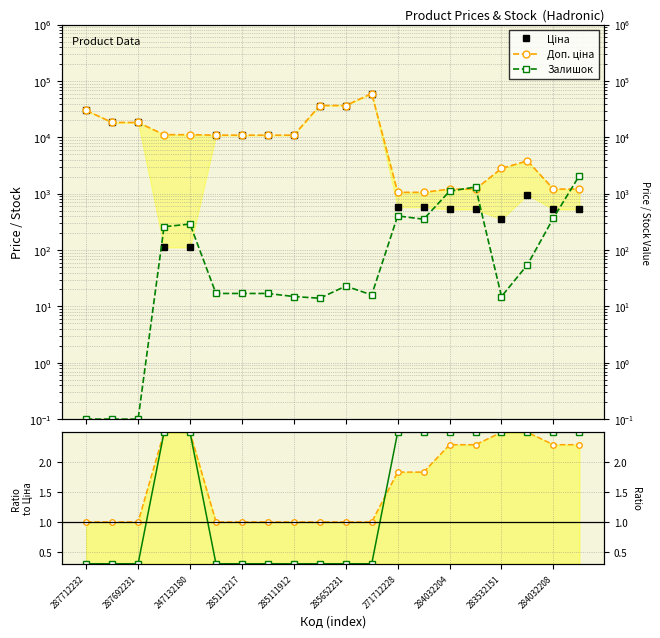

Is it true that Залишок ratio equals 2.5 at 284032208?

True